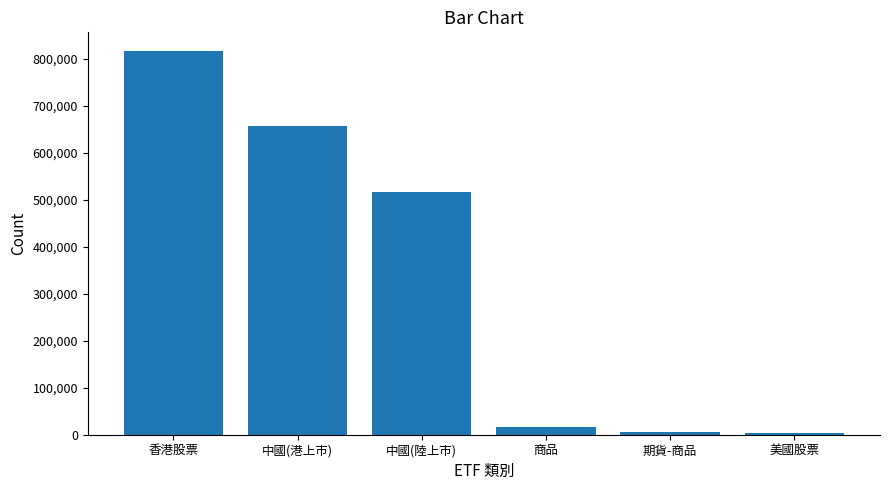

What is the greatest value displayed?

815781